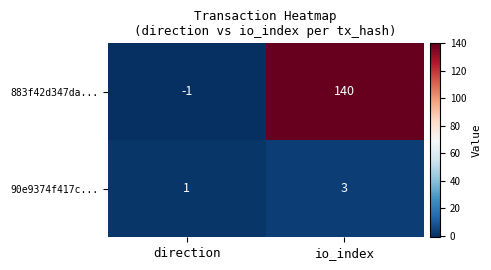

Reading left to right, transcribe all the data shown in this chart.

883f42d347da...: direction=-1	io_index=140
90e9374f417c...: direction=1	io_index=3